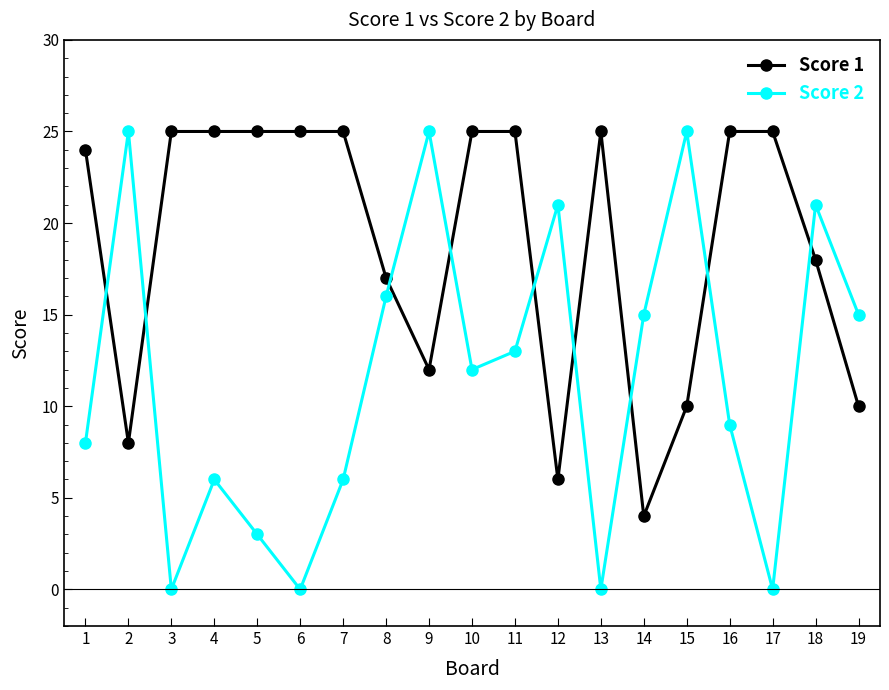

Where do Score 1 and Score 2 first cross each other?

1 and 2